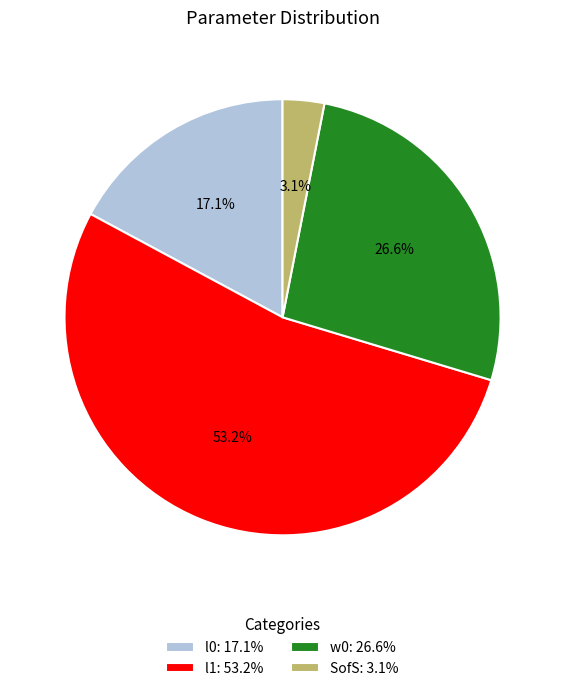

How many slices are in this pie chart?

4